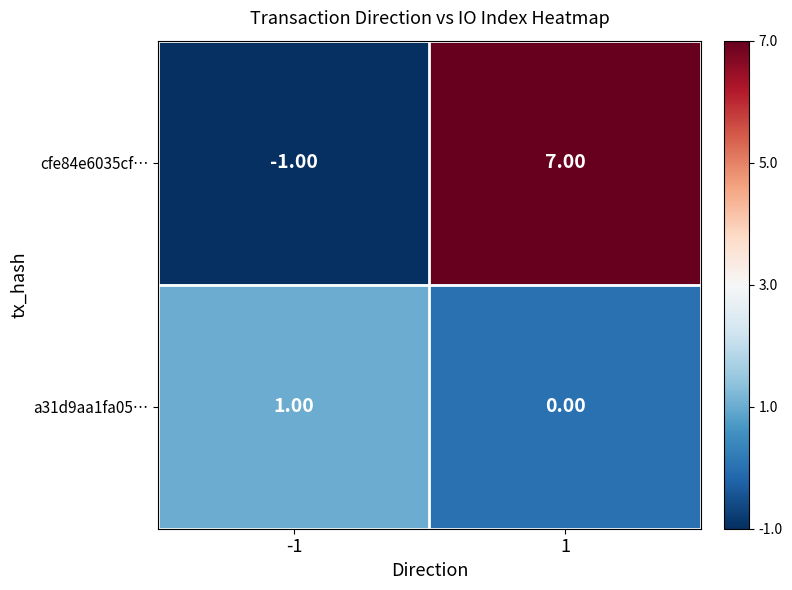

Which series has the widest spread of values?

cfe84e6035cf…